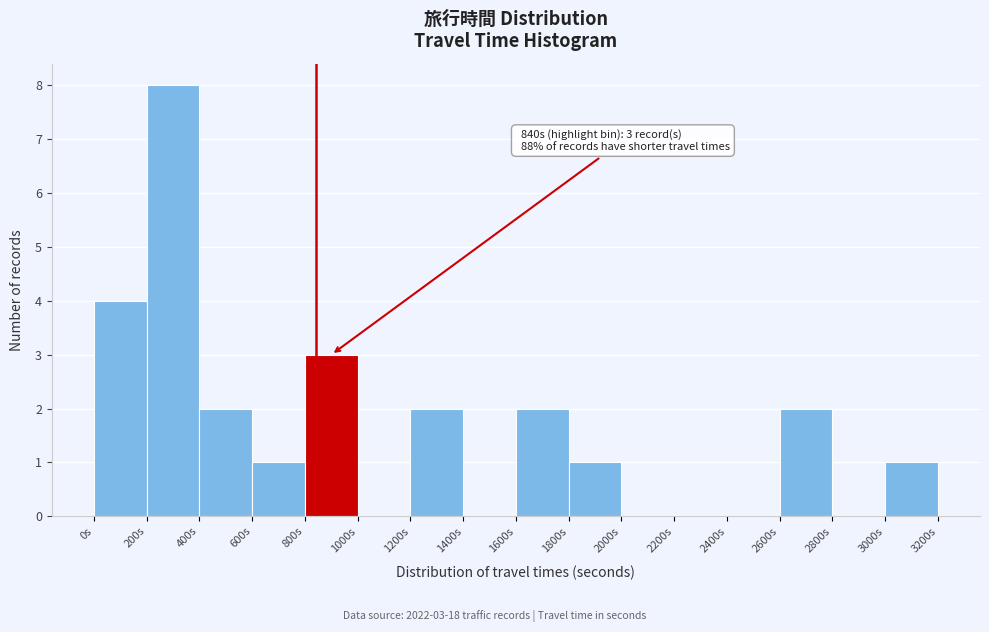

Over which range of the x-axis is the bar tallest?

200 to 400